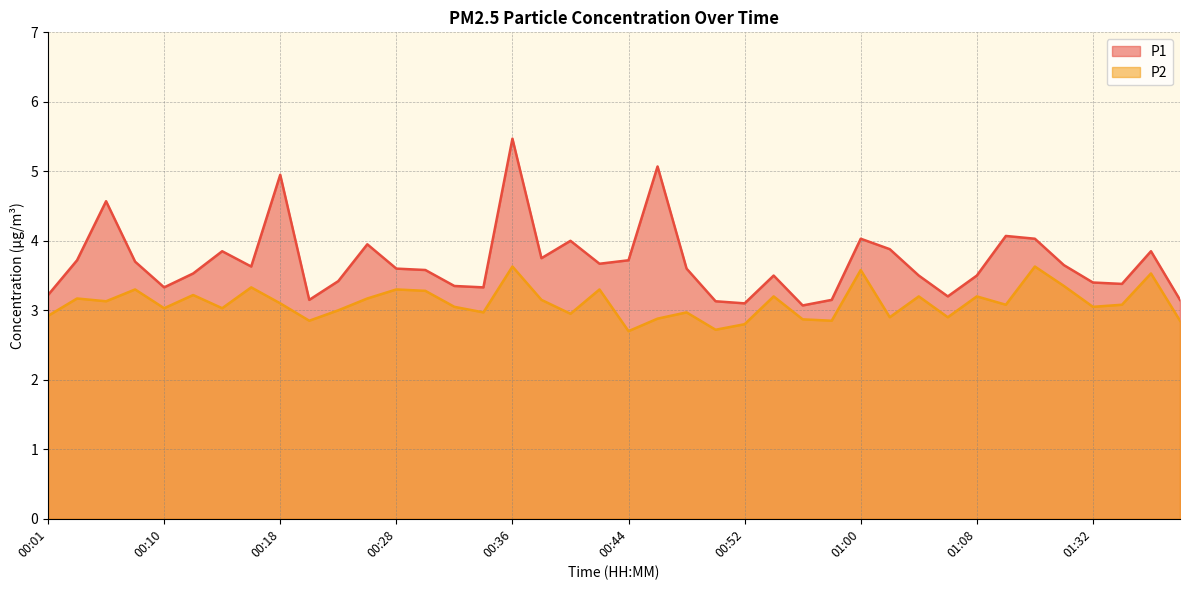

Does the chart have visible grid lines?

Yes